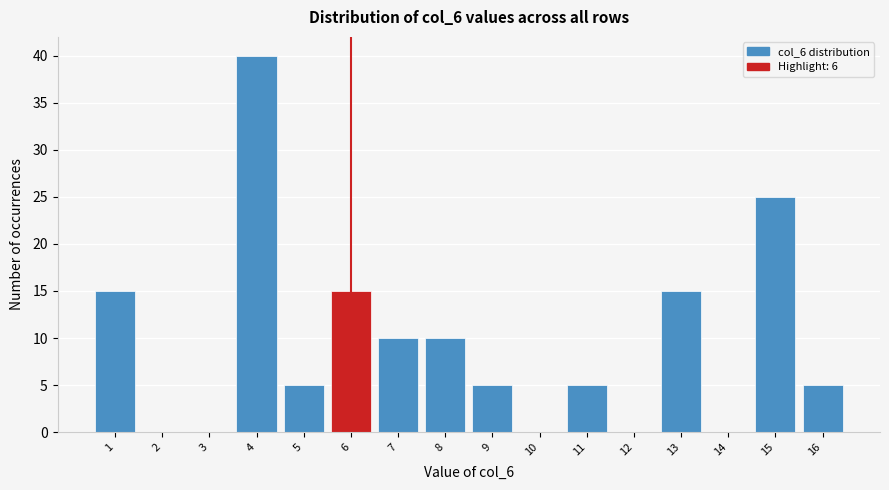

Reading left to right, what are all the values shown in this chart?

1=15	2=0	3=0	4=40	5=5	6=15	7=10	8=10	9=5	10=0	11=5	12=0	13=15	14=0	15=25	16=5